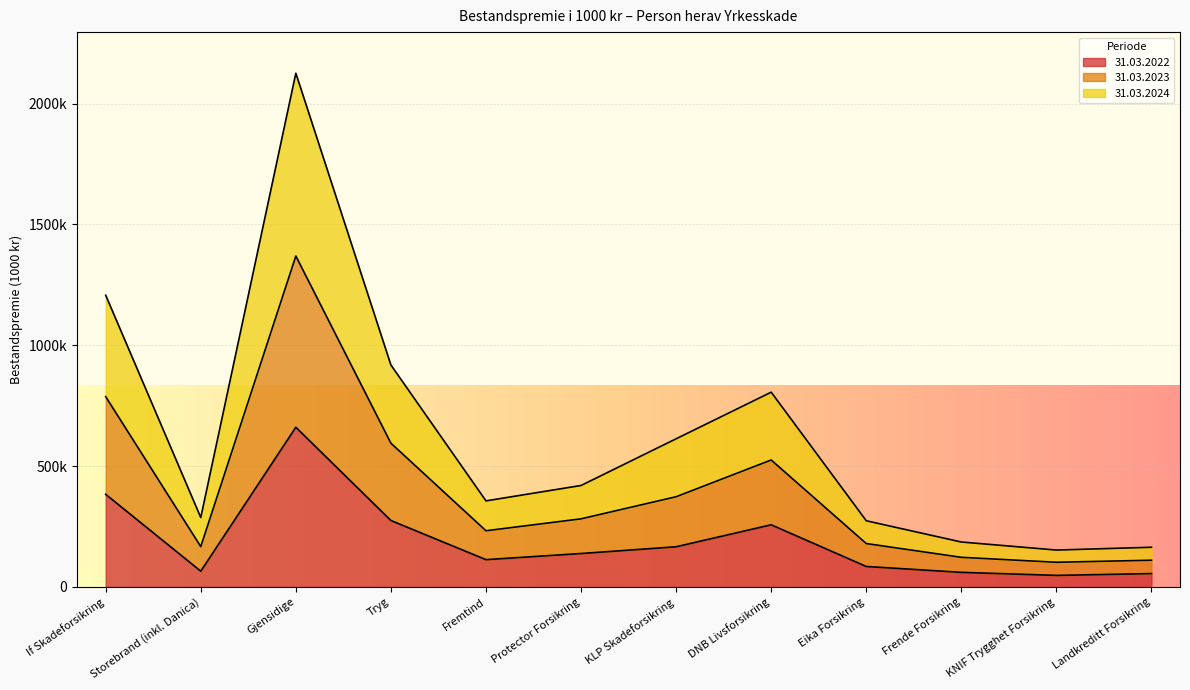

At which category does 31.03.2022 reach its first local valley?

Storebrand (inkl. Danica)